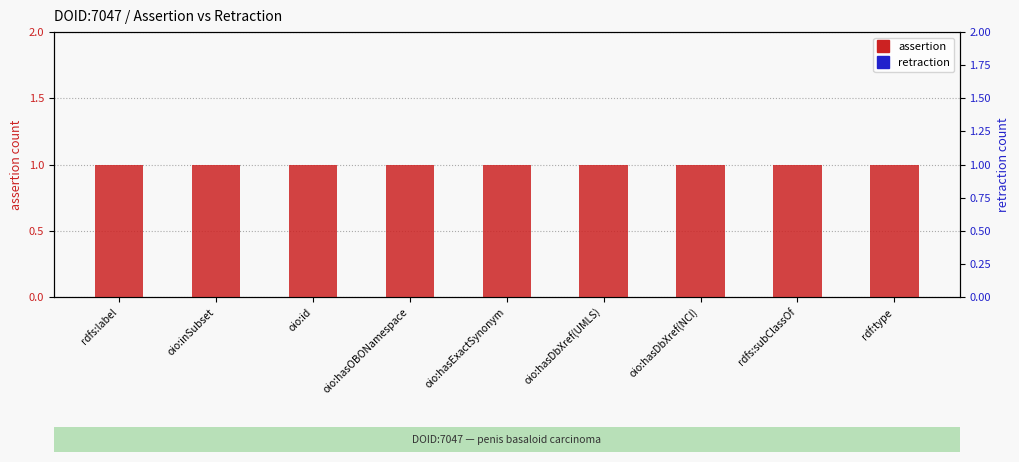

What is the total value across all series at rdf:type?

1